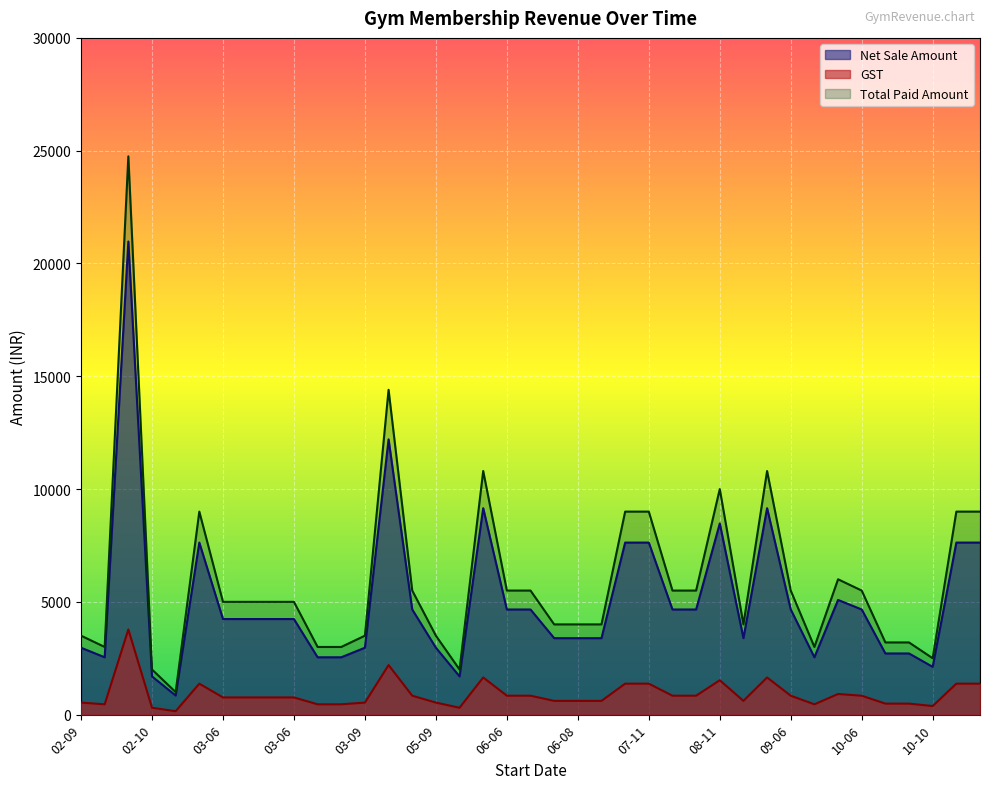

Which series has the largest range (max minus min)?

Total Paid Amount